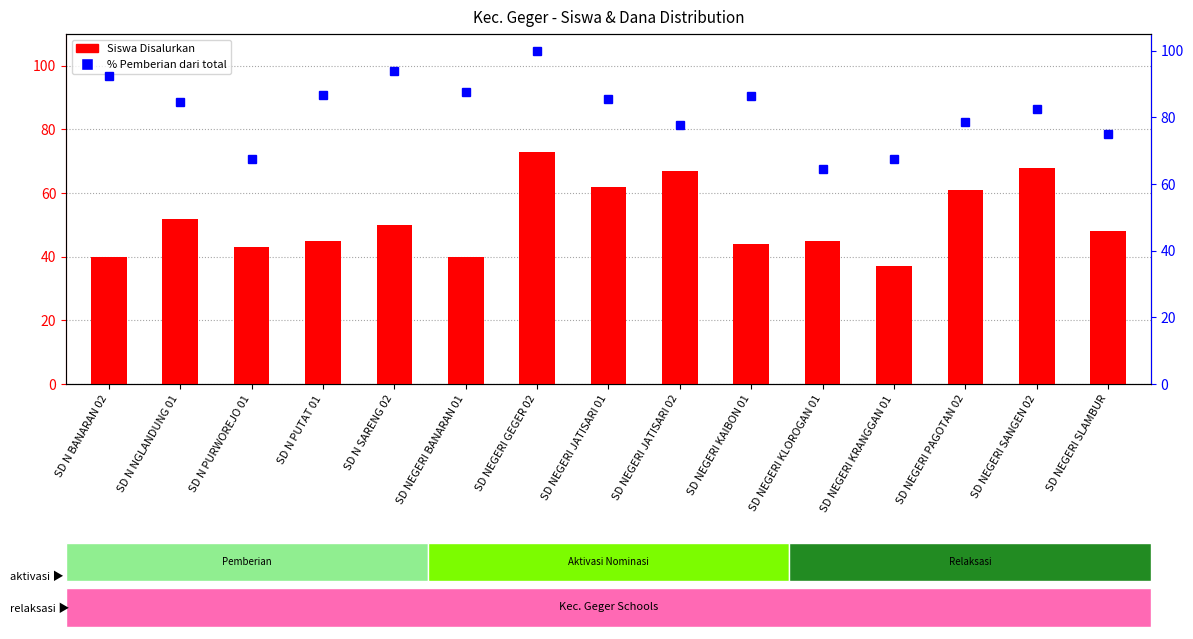

What is the label of the 5th bar from the right?

SD NEGERI KLOROGAN 01